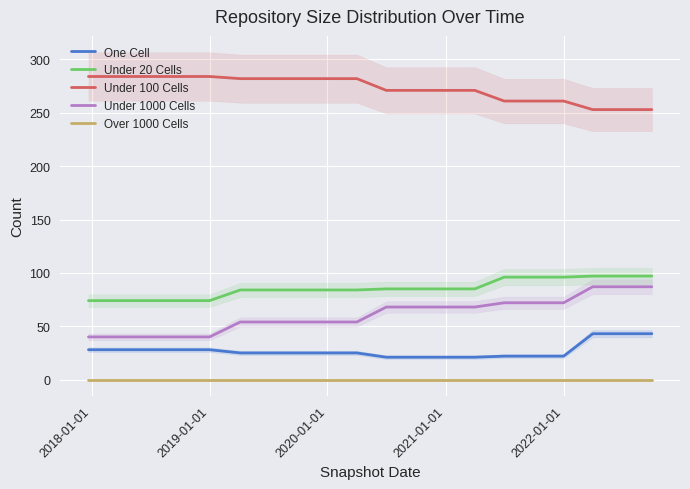

What is the minimum value for One Cell?

21